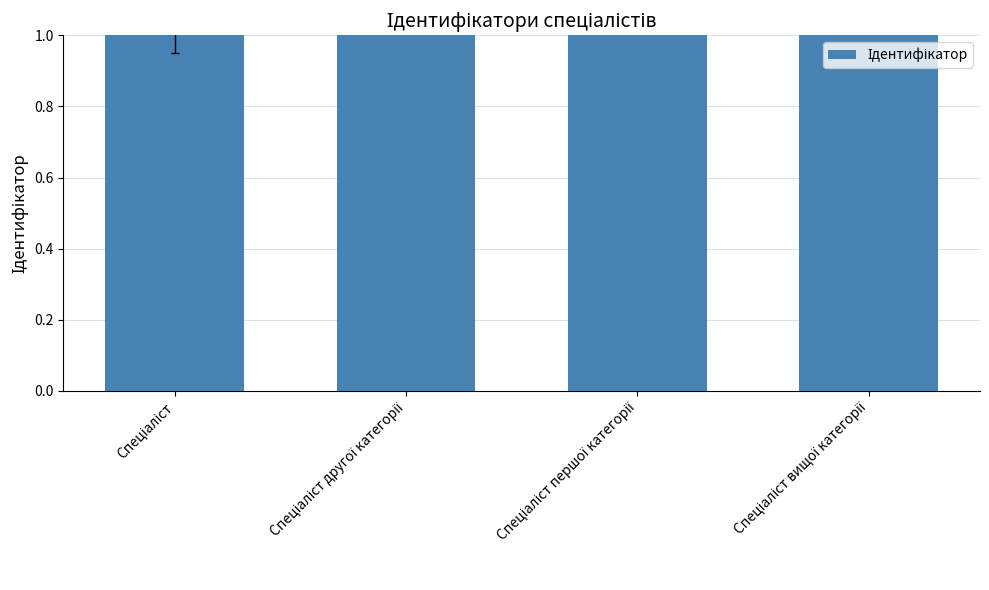

True or false: the data shows 3 at Спеціаліст першої категорії.

True